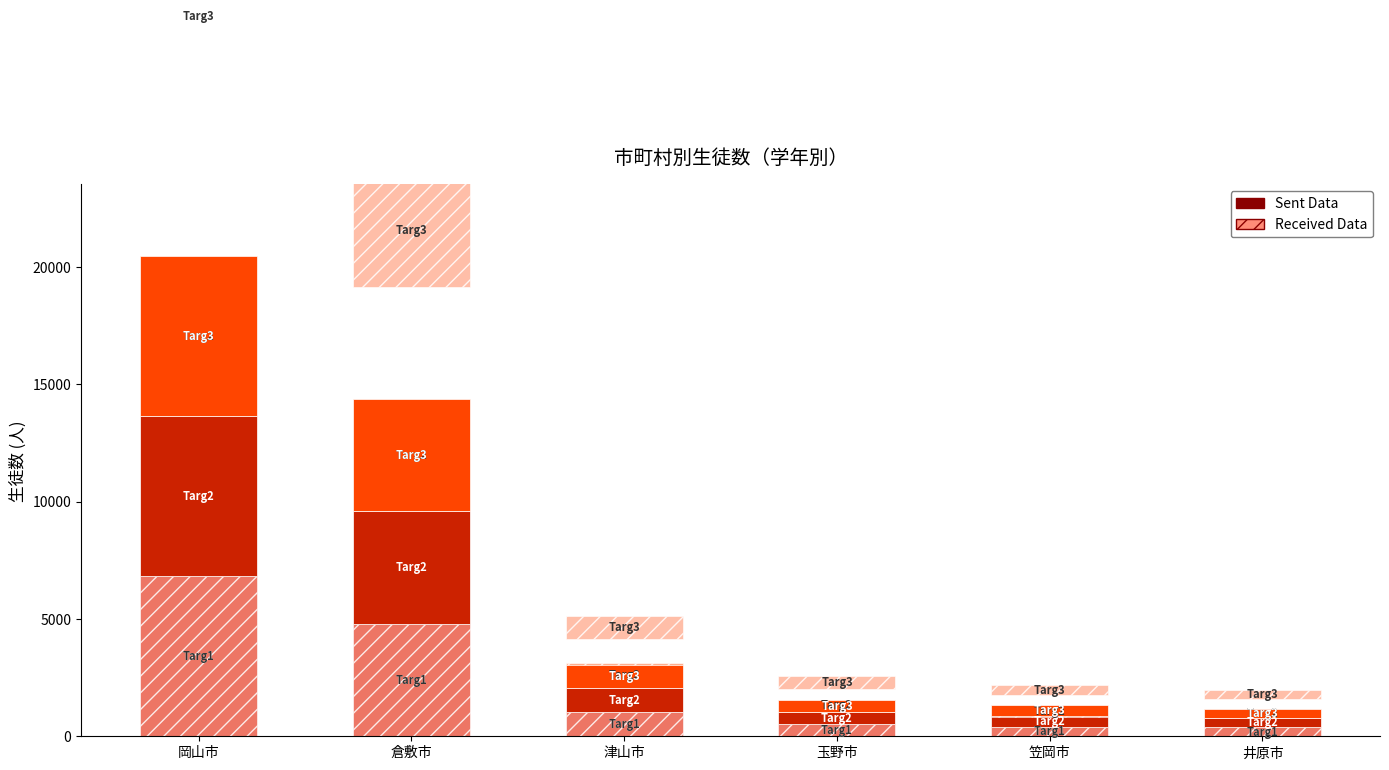

How many values in the １年 Sent series are below 1052?

3